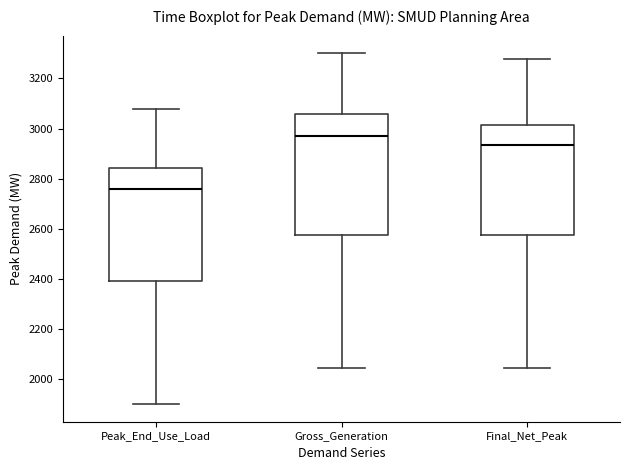

Reading left to right, transcribe this box plot: for each box, give where its median line is, the range the box spans, and where its two whiskers end, as read against the y-axis. The values are not printed on the chart, so give them approximately, as read against the axis.

Peak_End_Use_Load: median 2760, box 2400 to 2840, whiskers 1900 to 3080
Gross_Generation: median 2960, box 2580 to 3060, whiskers 2040 to 3300
Final_Net_Peak: median 2940, box 2580 to 3020, whiskers 2040 to 3280